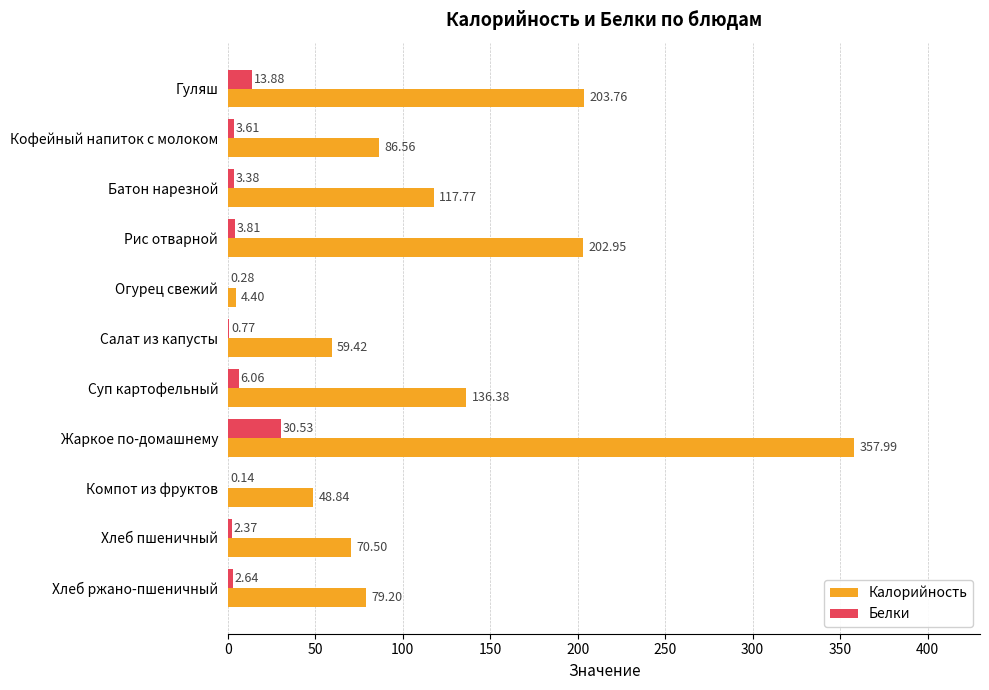

Where is Калорийность nearest to the value 181?

Рис отварной